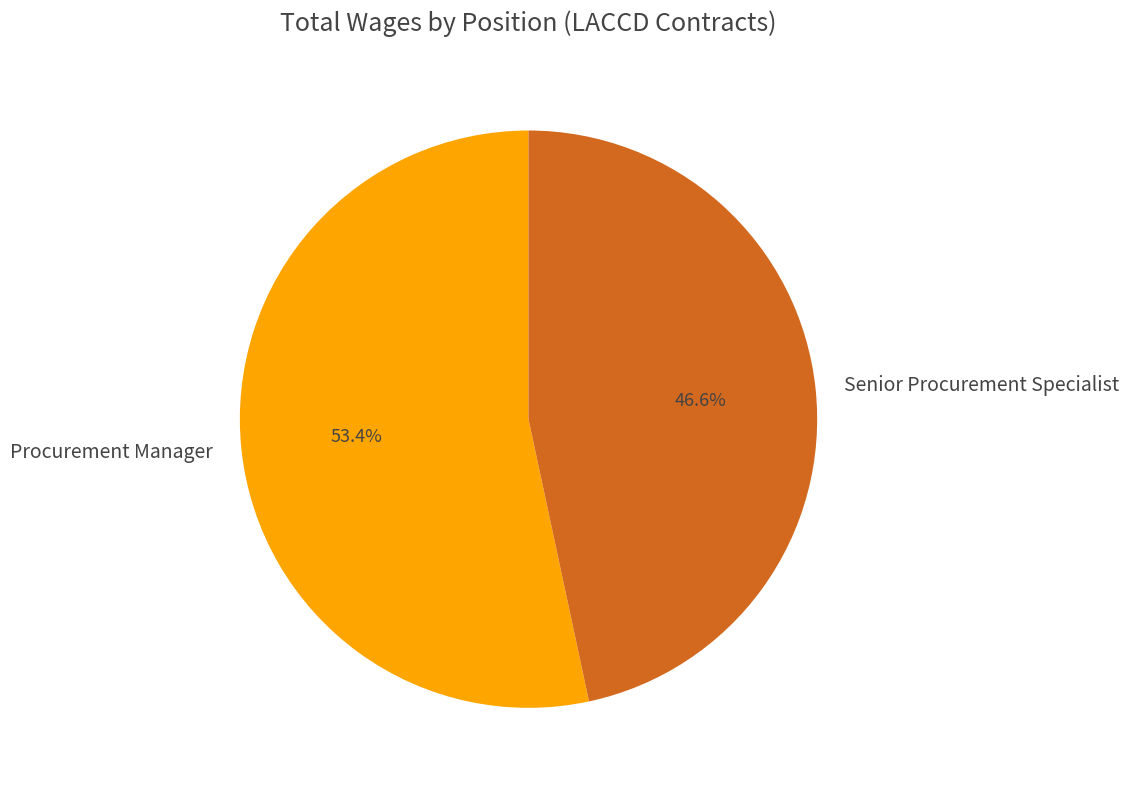

Is it true that Senior Procurement Specialist is 47% of the pie?

True